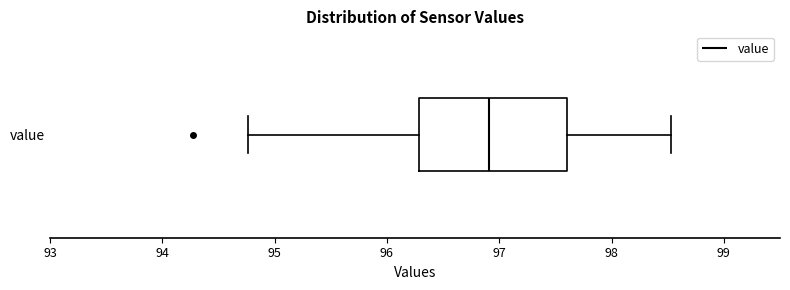

Where is the left edge of the box for value on the x-axis? The values are not printed on the chart, so give them approximately, as read against the axis.

96.3